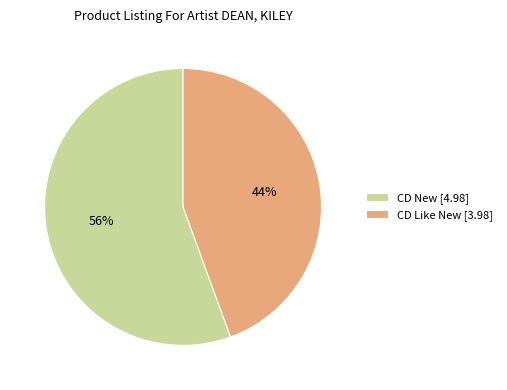

Which has a higher value, CD New or CD Like New?

CD New